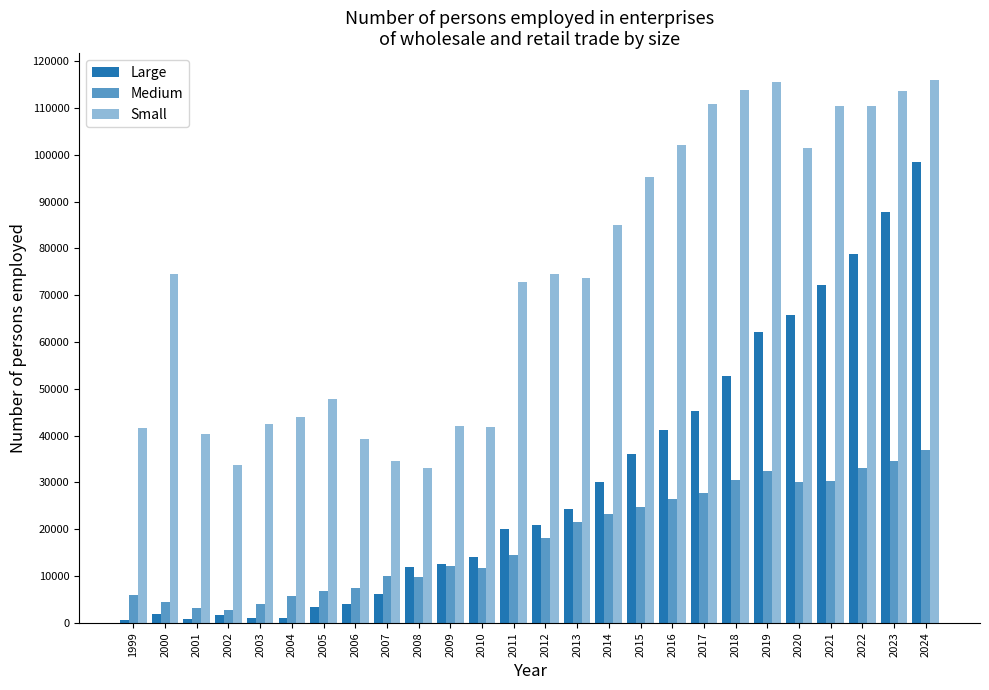

How many data points does each series have?

26